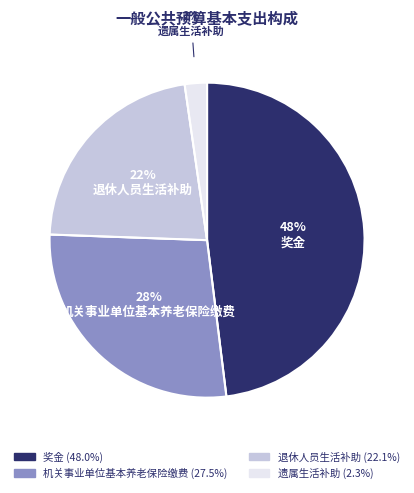

Combined, do 奖金 and 机关事业单位基本养老保险缴费 account for over 50%?

Yes